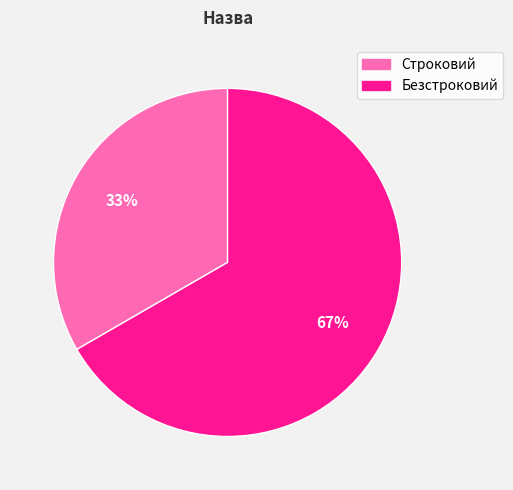

Which category has the biggest portion of the pie?

Безстроковий